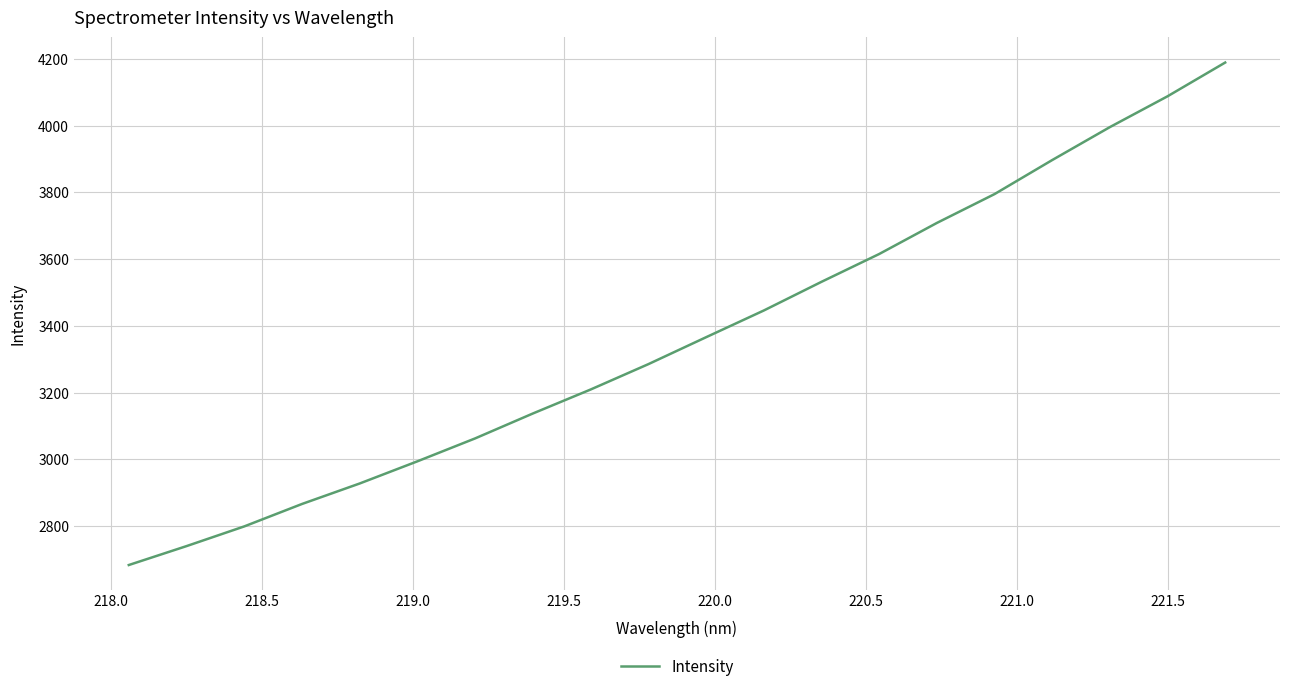

What is the sum of all values?

67336.8